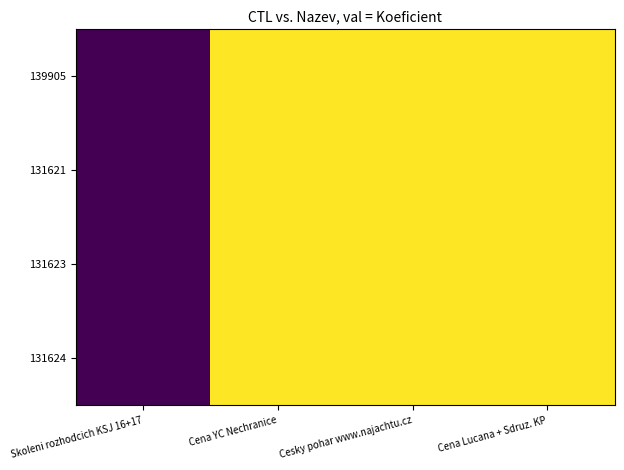

Reading left to right, transcribe all the data shown in this chart.

139905: Skoleni rozhodcich KSJ 16+17=1	Cena YC Nechranice=4	Cesky pohar www.najachtu.cz=4	Cena Lucana + Sdruz. KP=4
131621: Skoleni rozhodcich KSJ 16+17=1	Cena YC Nechranice=4	Cesky pohar www.najachtu.cz=4	Cena Lucana + Sdruz. KP=4
131623: Skoleni rozhodcich KSJ 16+17=1	Cena YC Nechranice=4	Cesky pohar www.najachtu.cz=4	Cena Lucana + Sdruz. KP=4
131624: Skoleni rozhodcich KSJ 16+17=1	Cena YC Nechranice=4	Cesky pohar www.najachtu.cz=4	Cena Lucana + Sdruz. KP=4